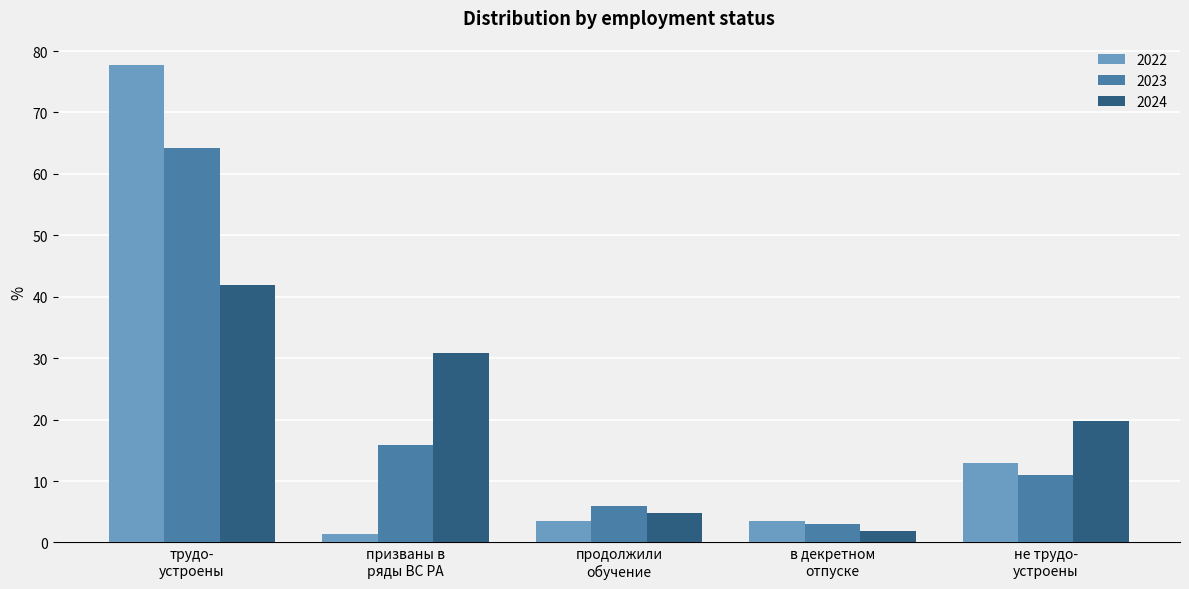

How many data points in 2024 are above 19?

3